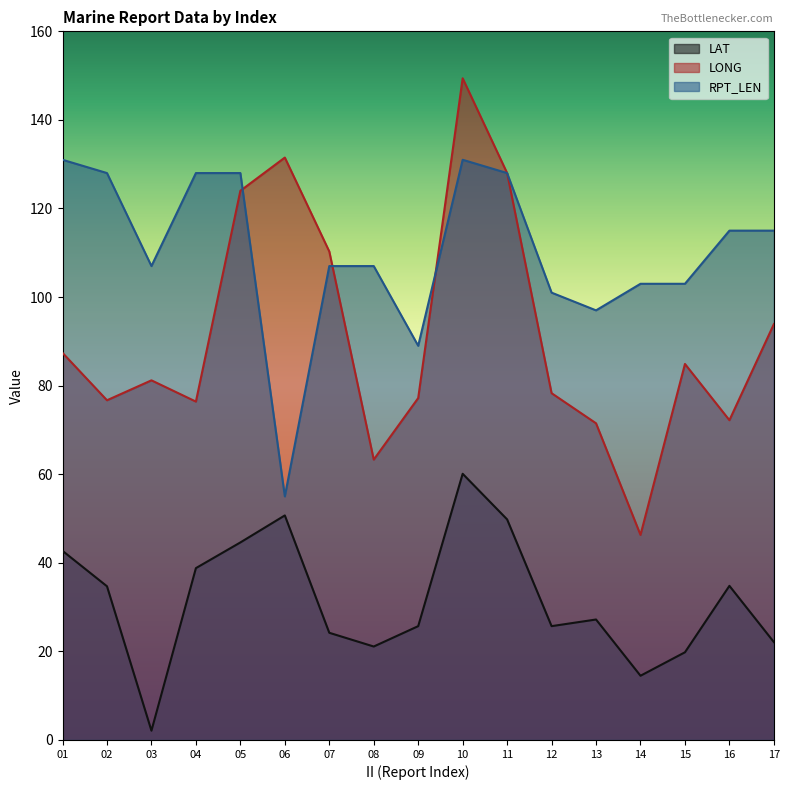

At which category does LAT reach its first local peak?

06